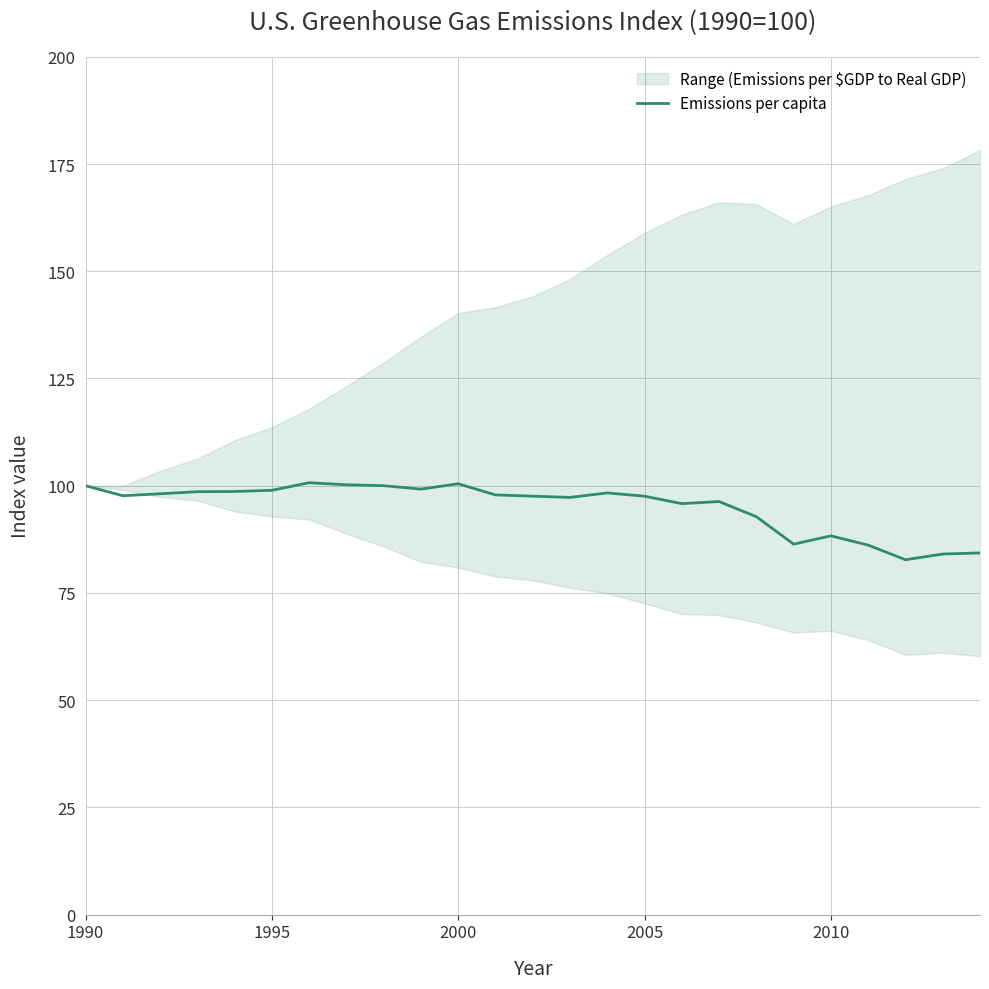

How many data points are less than 97?

9